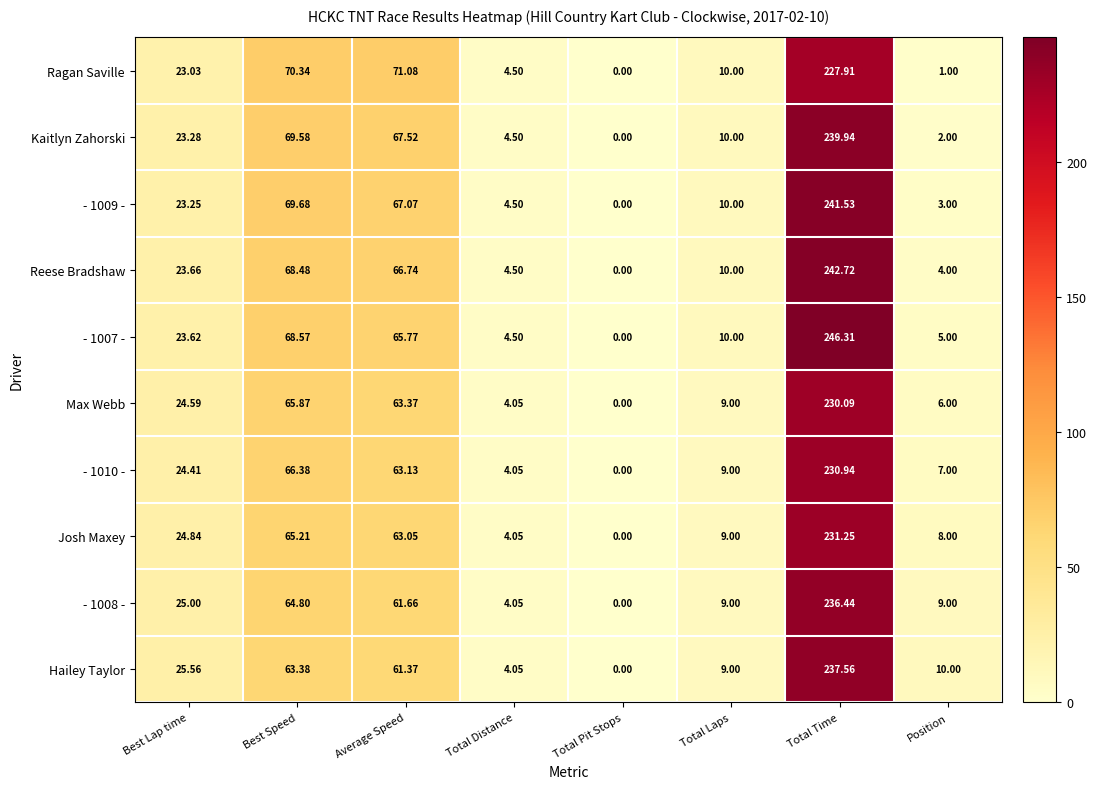

Is the value of Josh Maxey at Best Speed greater than the value of - 1009 - at Best Lap time?

Yes